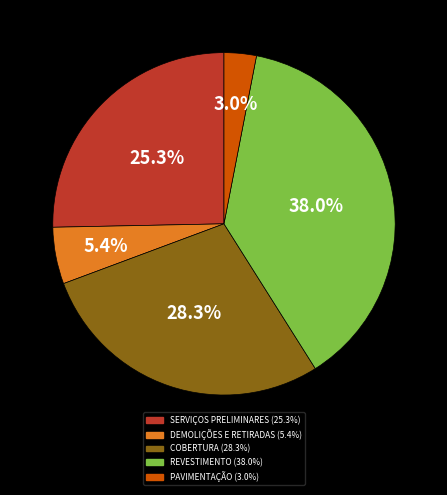

Approximately how many times larger is the value at DEMOLIÇÕES E RETIRADAS compared to REVESTIMENTO?

0.1